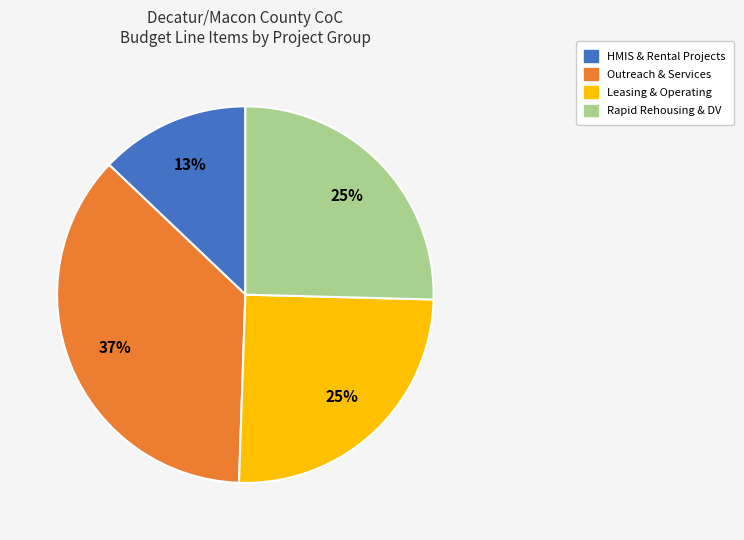

Does any single category account for the majority?

No